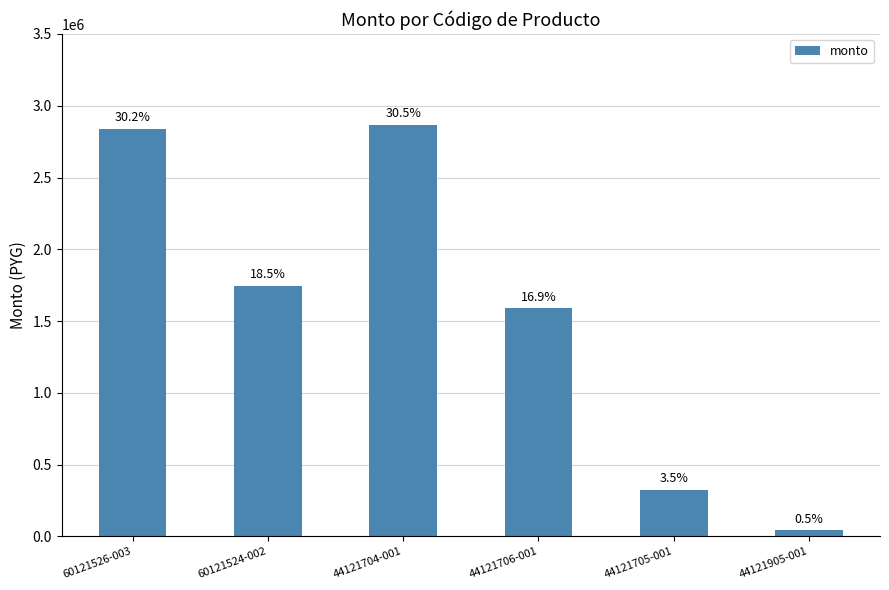

Where is the data nearest to the value 1456150?

44121706-001